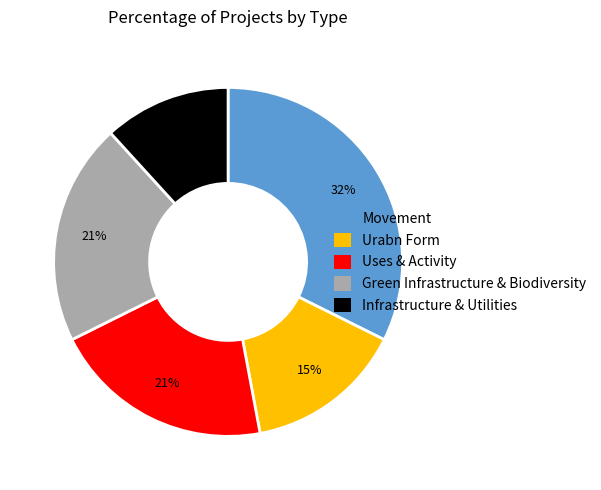

Is it true that Uses & Activity is 10% of the pie?

False